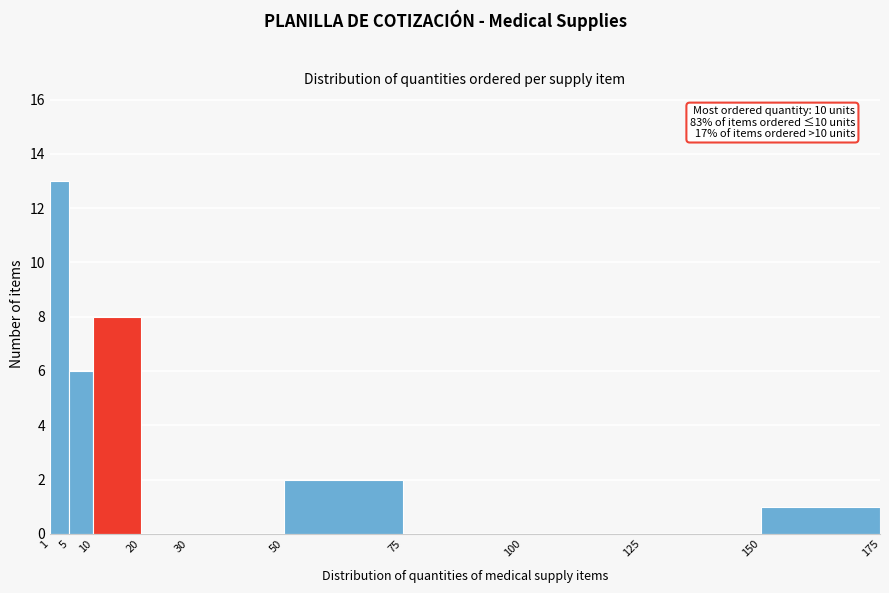

Over which range of the x-axis is the bar tallest?

1 to 5